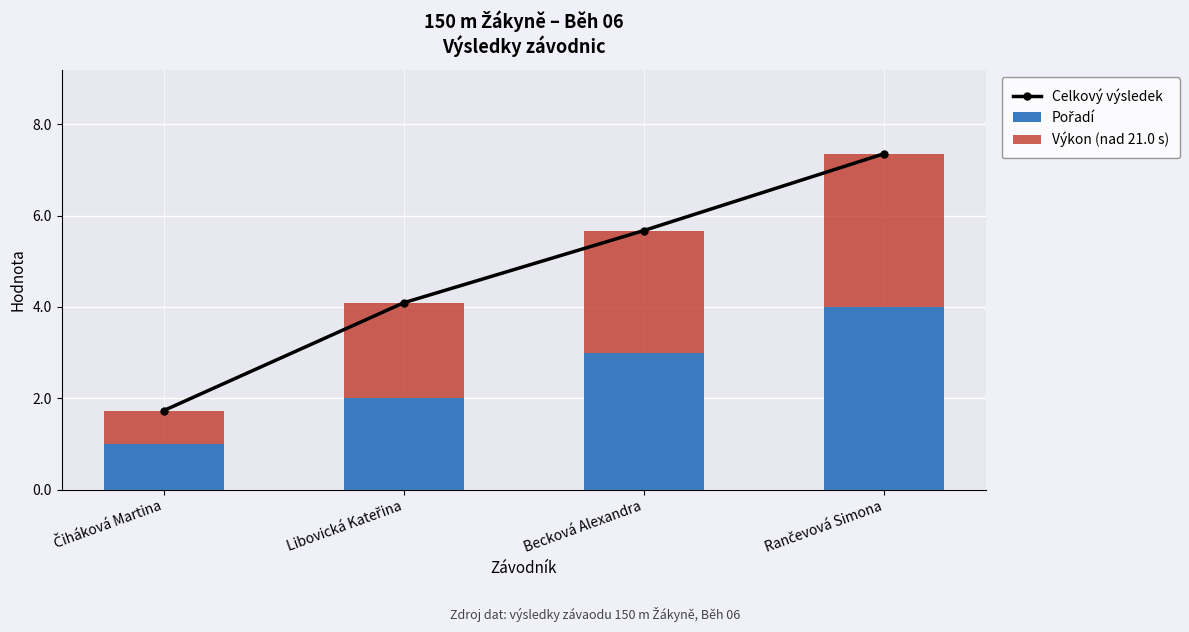

Rank the categories by Celkový výsledek value from lowest to highest.

Čiháková Martina, Libovická Kateřina, Becková Alexandra, Rančevová Simona